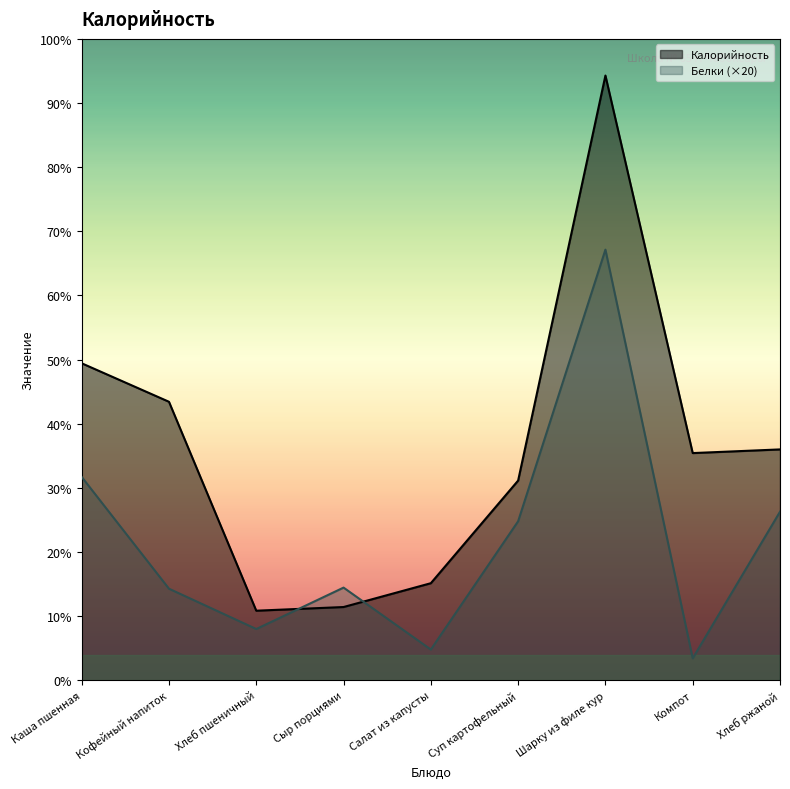

At which label does Калорийность reach its minimum?

Хлеб пшеничный